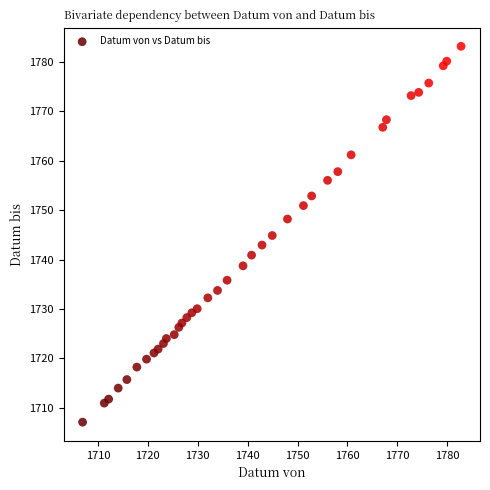

What is the range of Y values (max minus min)?

76.0